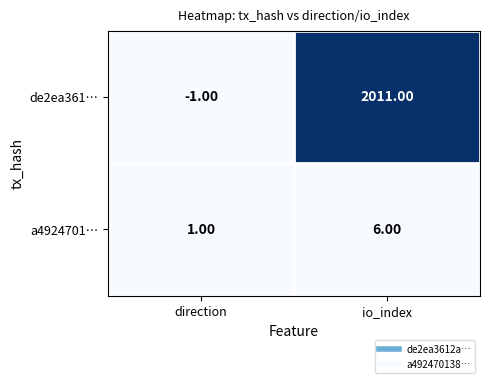

What is the sum of the de2ea361… values at direction and io_index?

2010